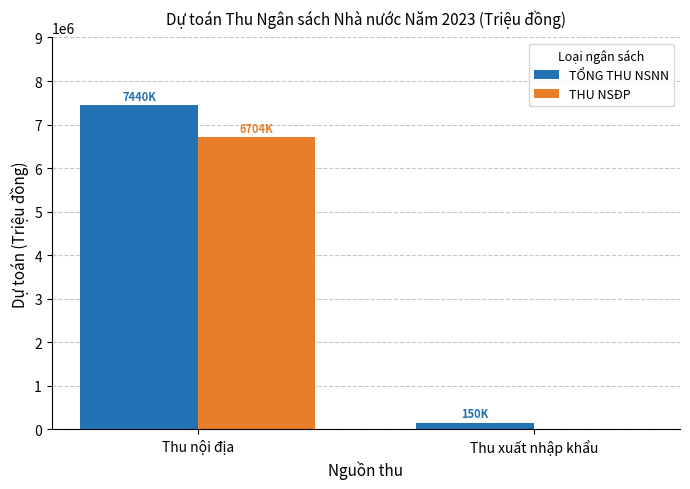

Does the chart contain stacked bars?

No